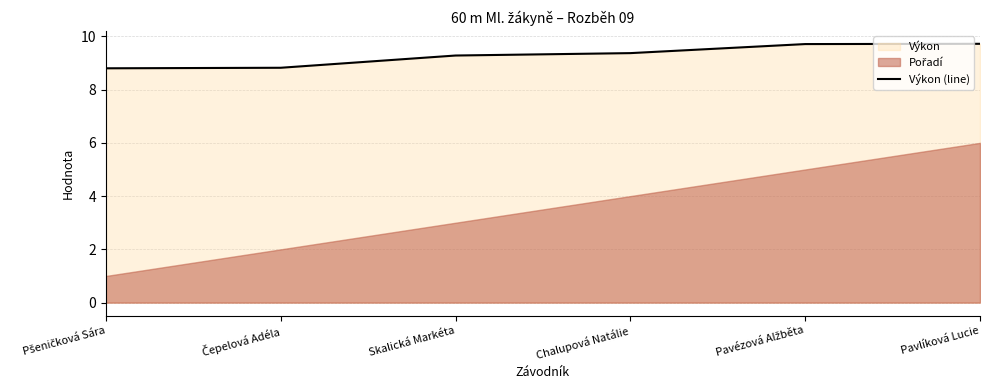

Which category has the highest value across all series?

Pavlíková Lucie